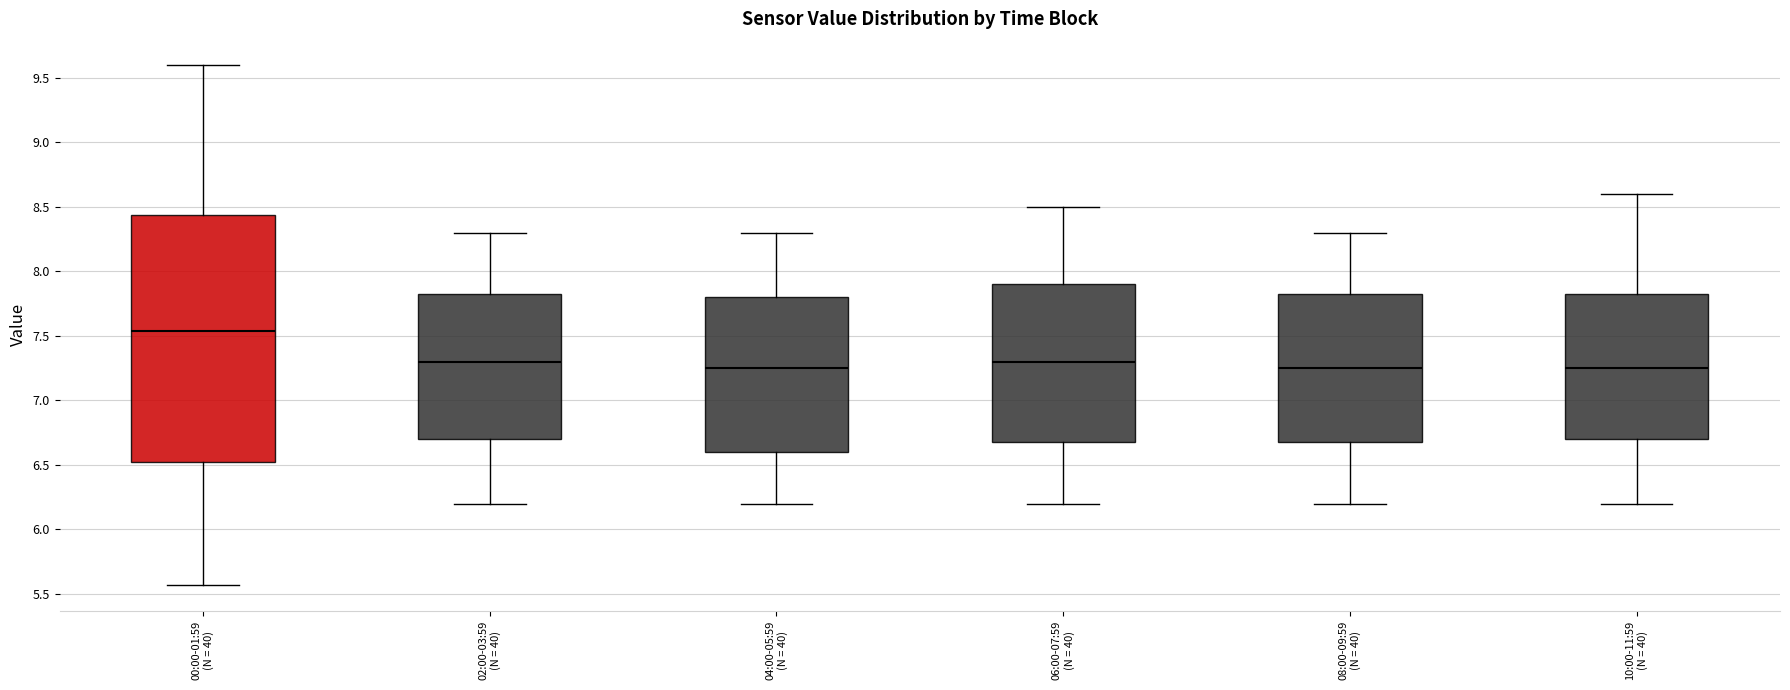

Where does the lower whisker of the box for 04:00-05:59 (N = 40) end on the y-axis? The values are not printed on the chart, so give them approximately, as read against the axis.

6.20